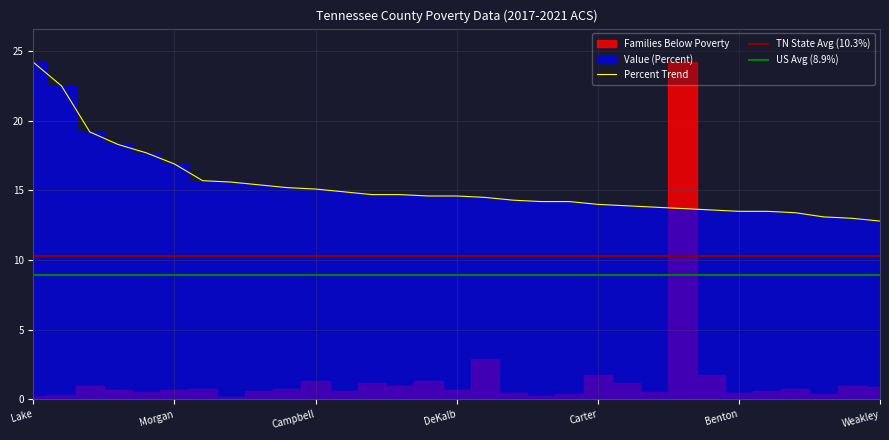

The chart shows a value of 24.9 at Overton. True or false?

False